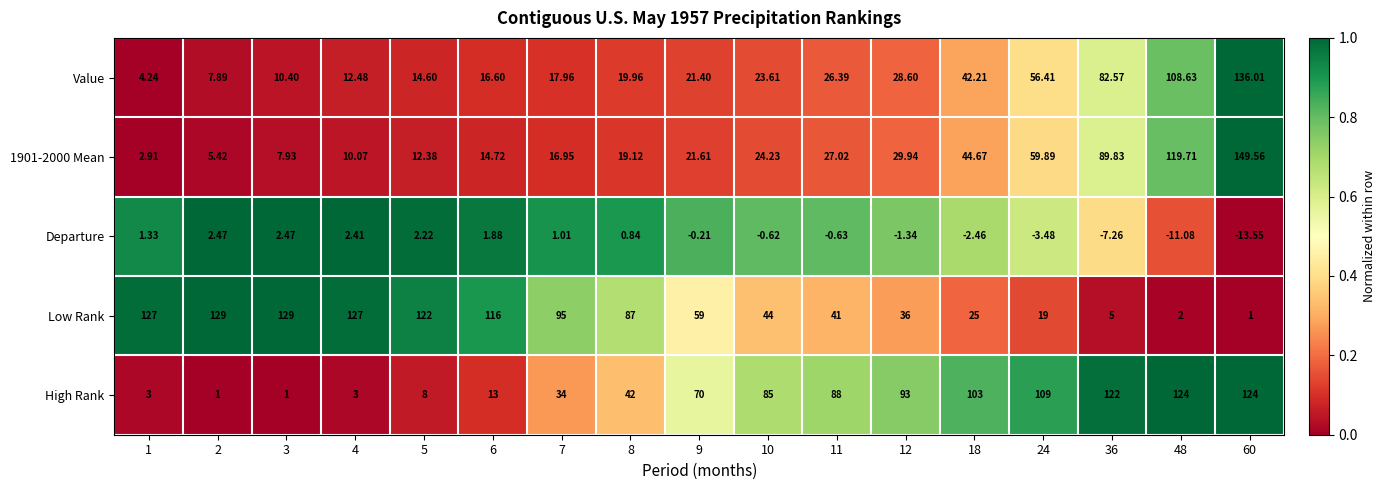

Is the value of High Rank at 1 greater than the value of Value at 5?

No